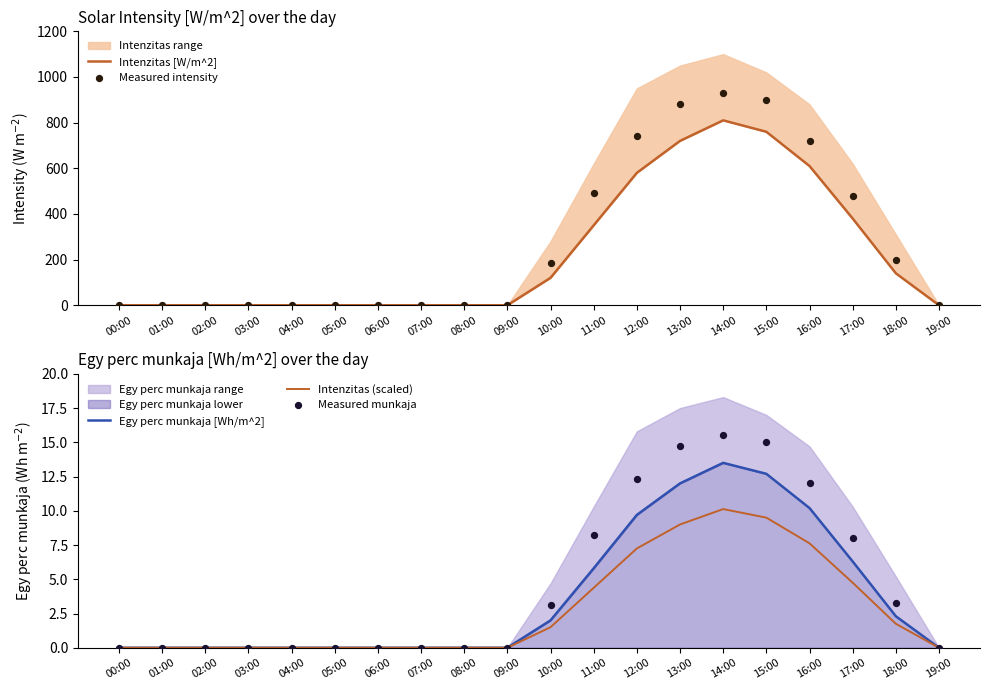

Which series has the largest total across all categories?

Measured intensity